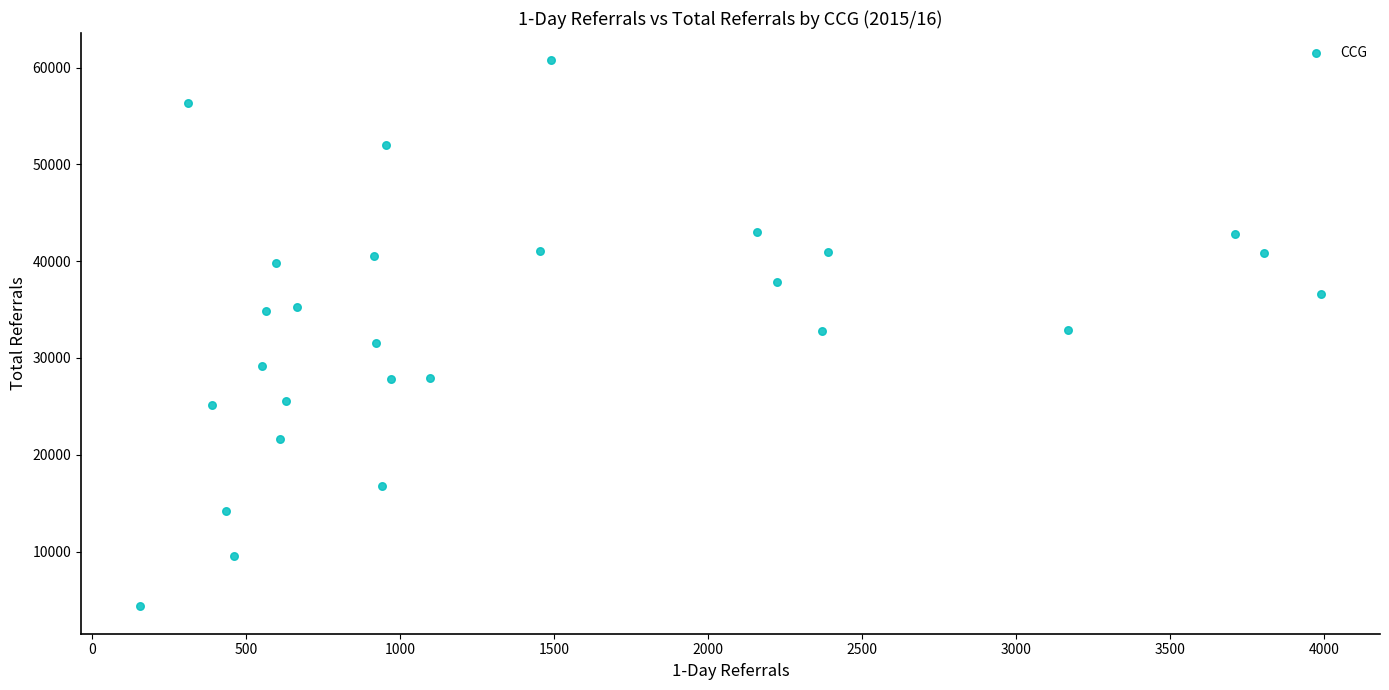

What is the range of X values (max minus min)?

3835